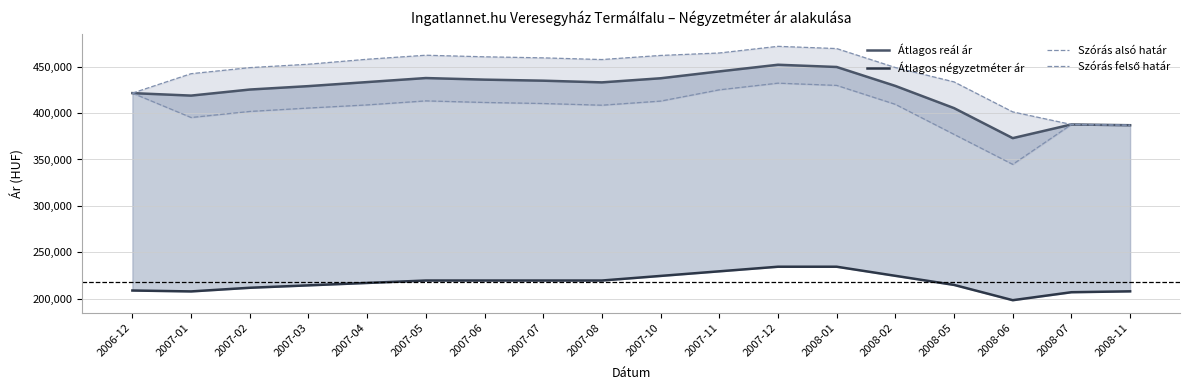

Does the chart display data point markers on the line(s)?

No